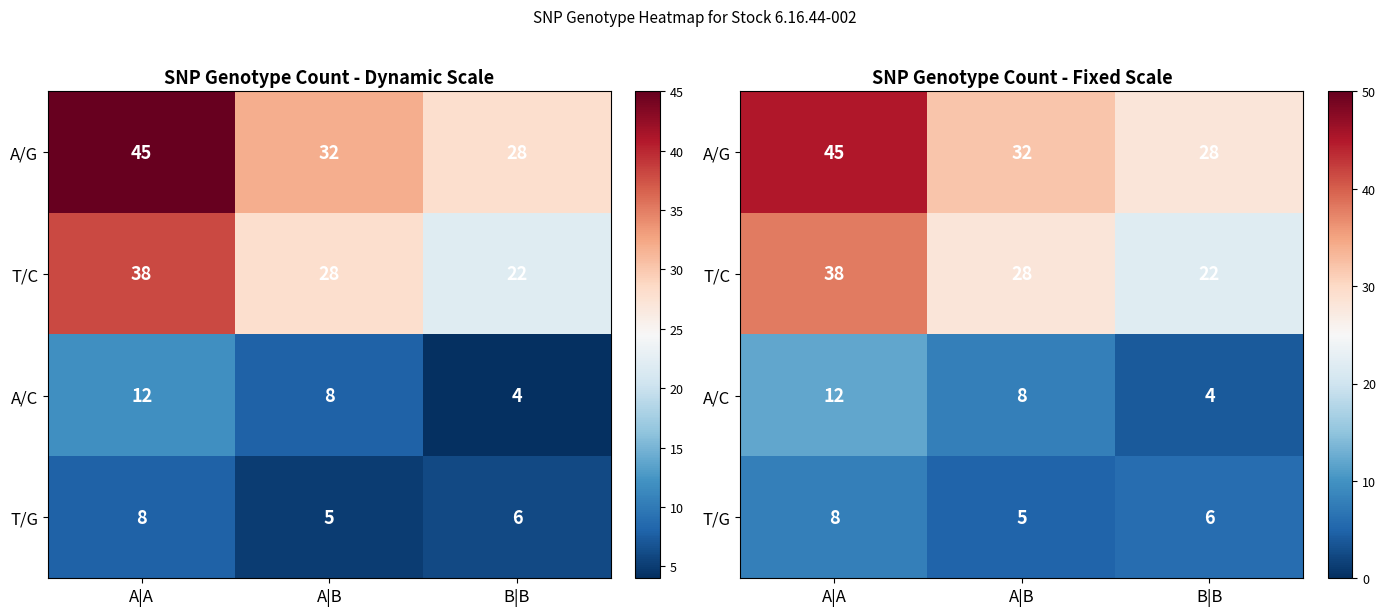

Between A|B and B|B, which is larger?

A|B